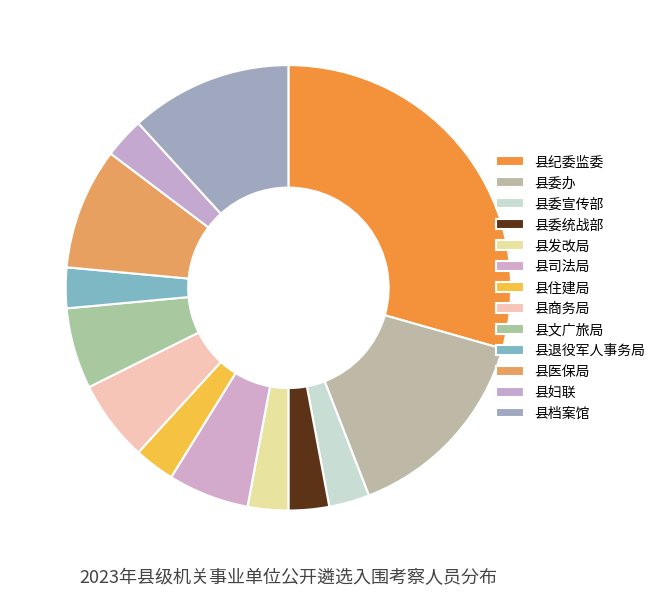

Do 县纪委监委 and 县发改局 together represent more than half of the pie?

No